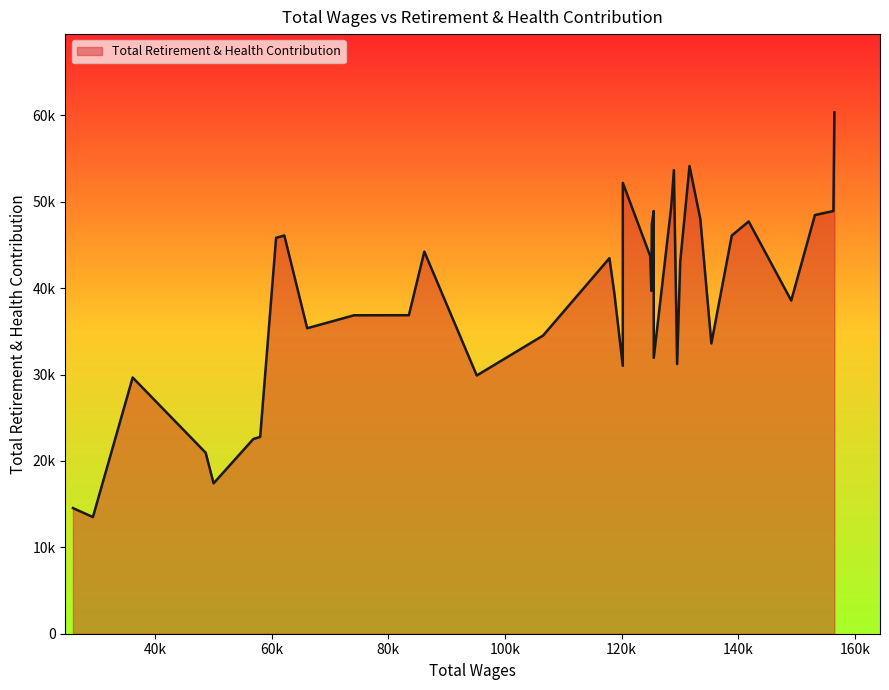

What is the difference between the maximum and minimum values?

46856